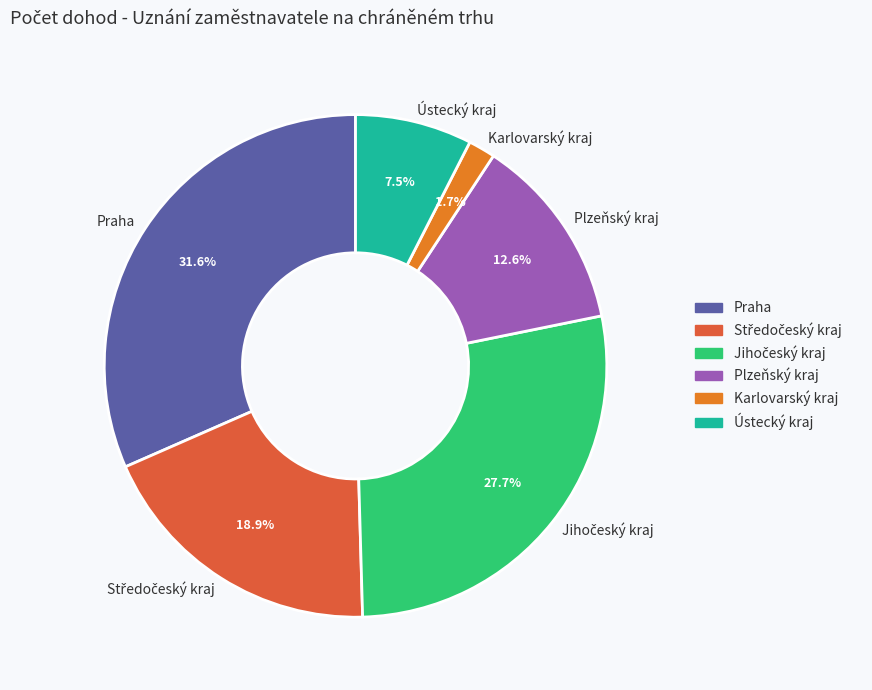

Is it true that Praha is 32% of the pie?

True